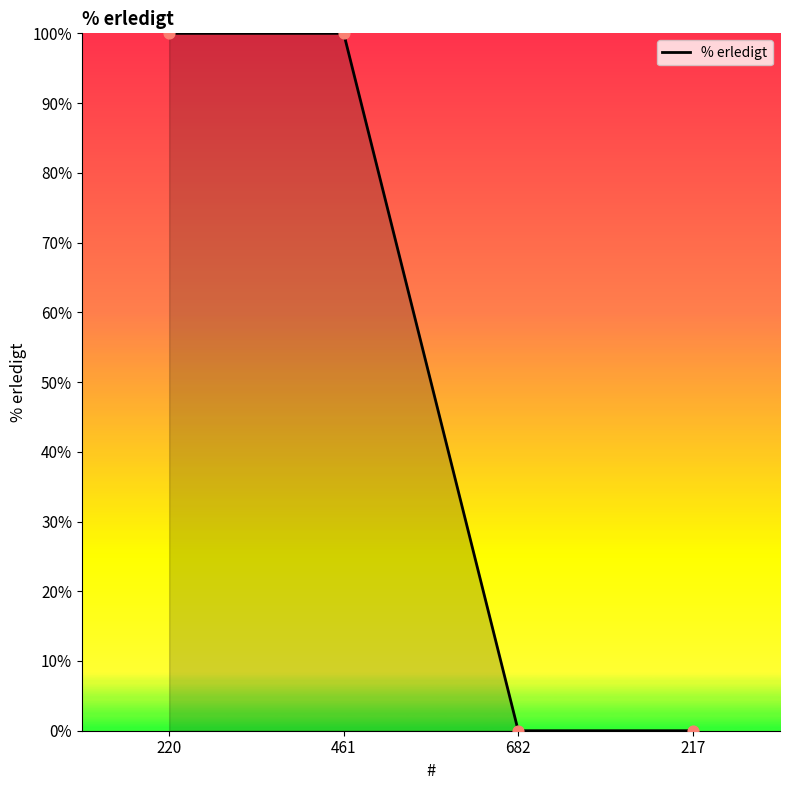

What is the change in value from 461 to 217?

-100